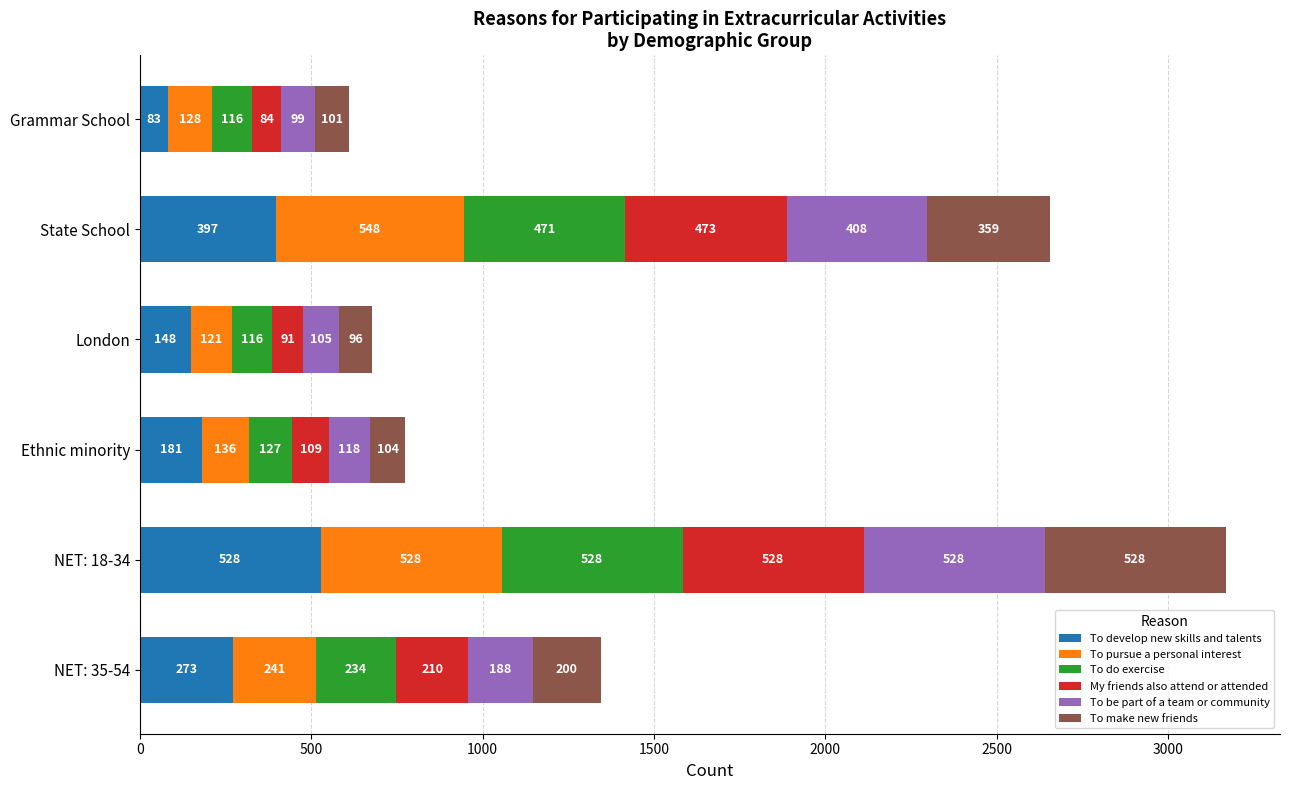

At which category is the sum across all series the highest?

NET: 18-34